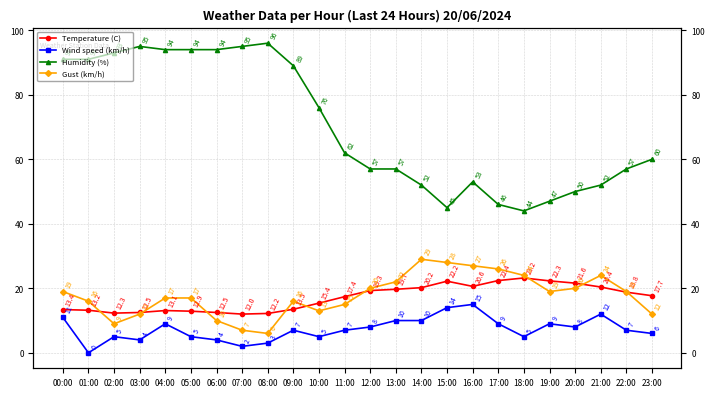

Where is the first local maximum for Wind speed (km/h)?

02:00